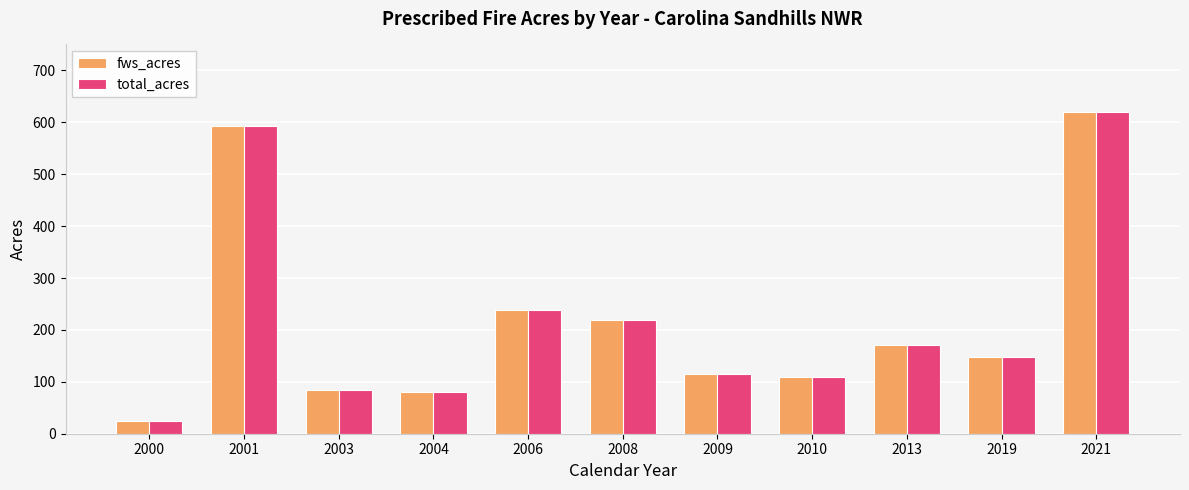

True or false: fws_acres has a value of 85.0 at 2003.

True